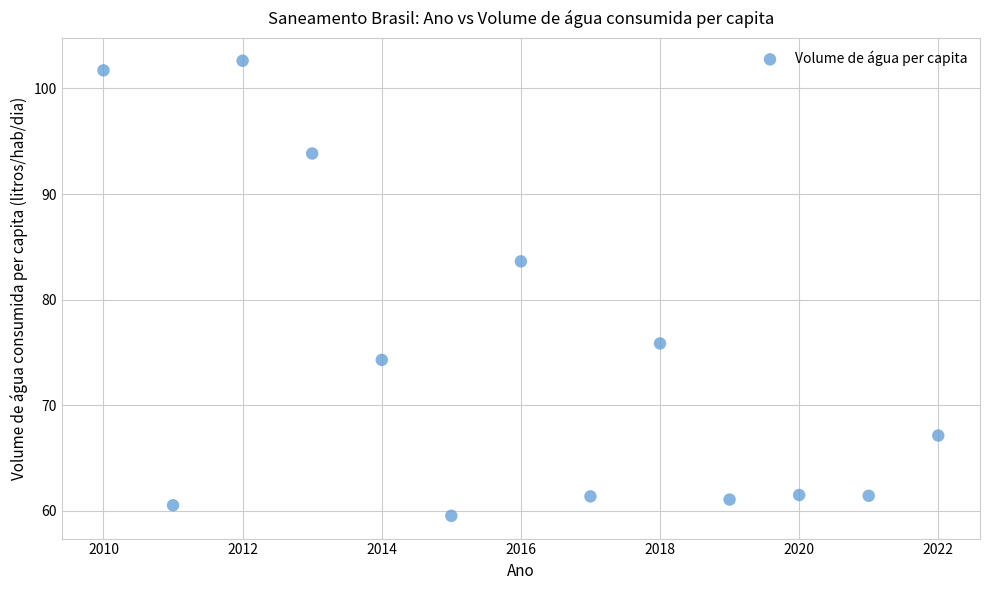

What Y value in the scatter plot is closest to 81?

83.6